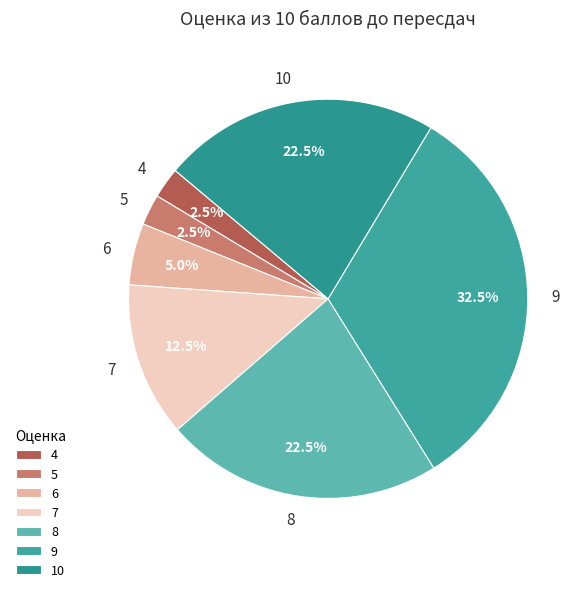

Does 5 represent more than half of the total?

No